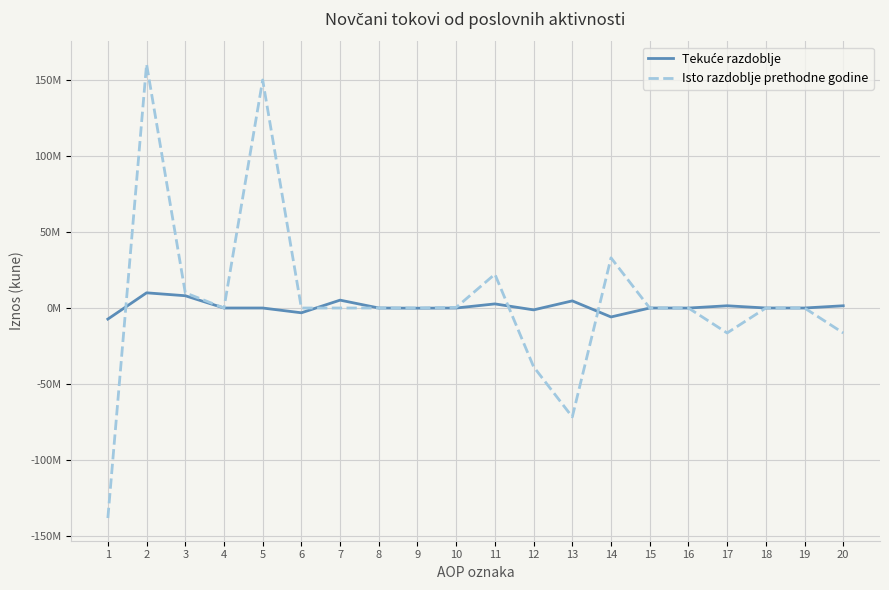

True or false: Tekuće razdoblje has a value of 1476496 at 20.

True